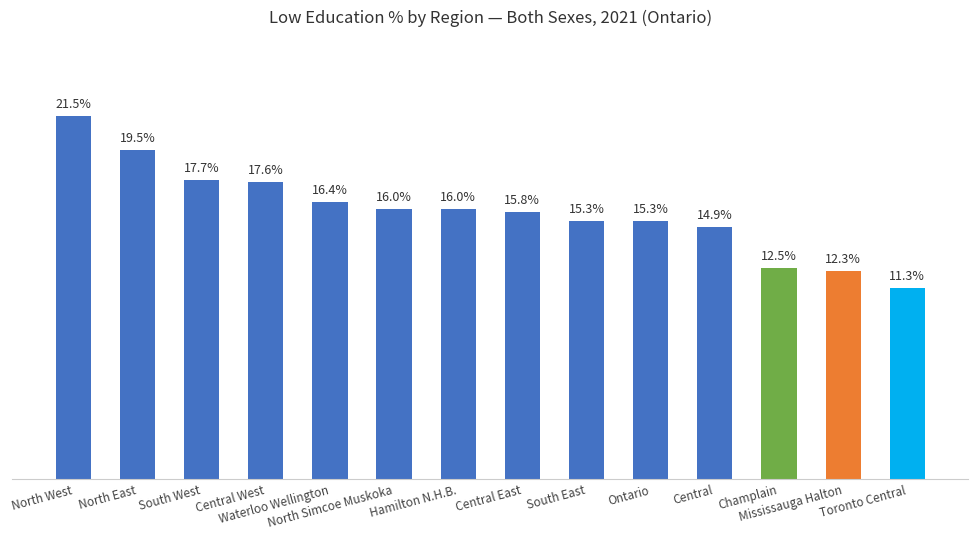

Does the chart contain stacked bars?

No